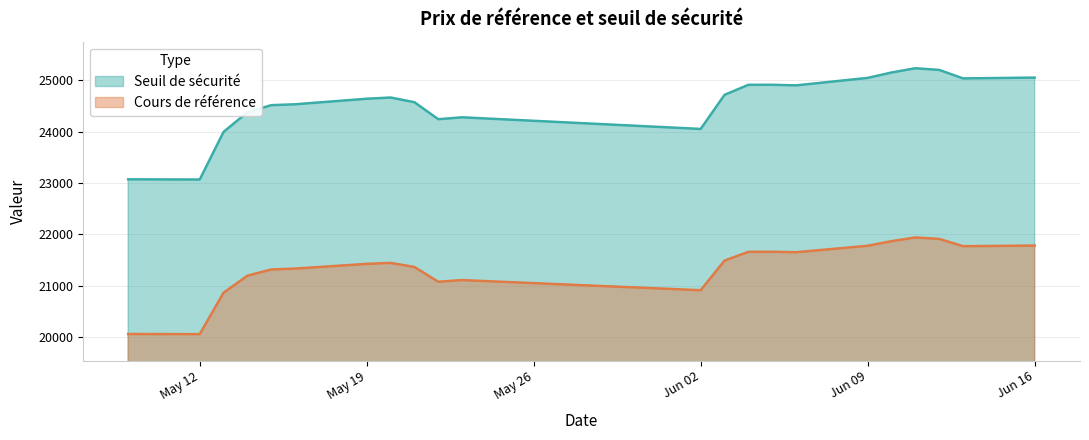

Between 22 and 35, which series saw the biggest shift?

Seuil de sécurité